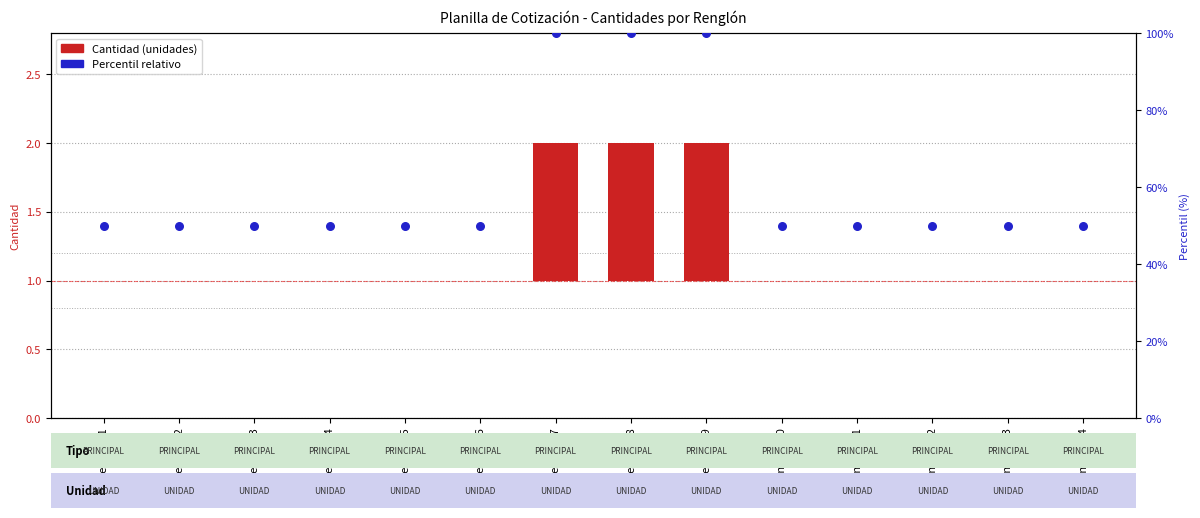

At how many categories does at least one series exceed 8?

14